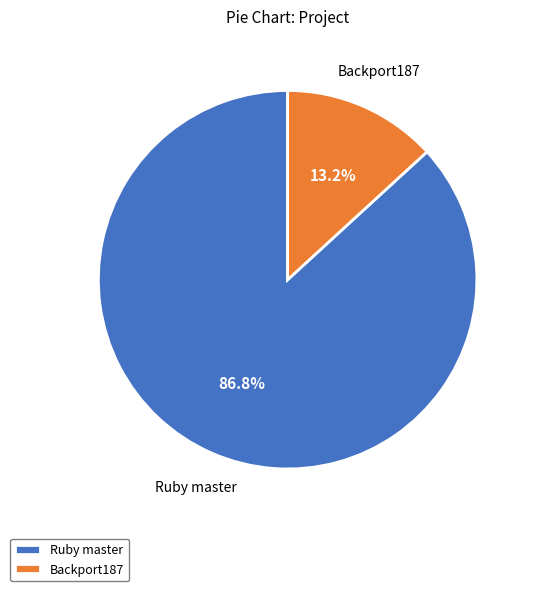

Does Backport187 represent more than half of the total?

No